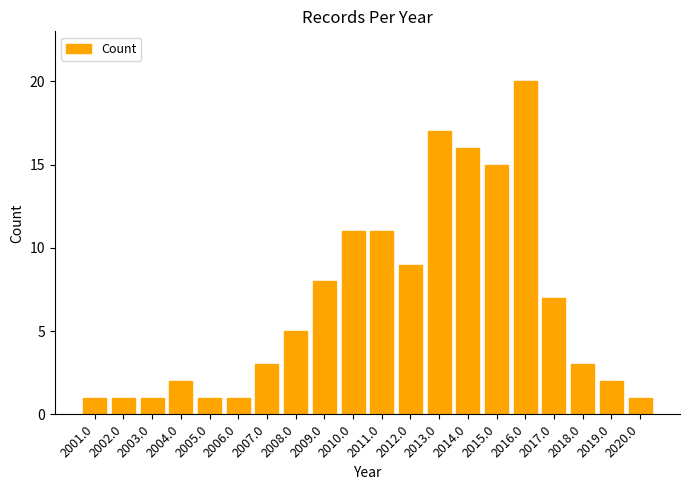

What value does the data have at 2003.0?

1